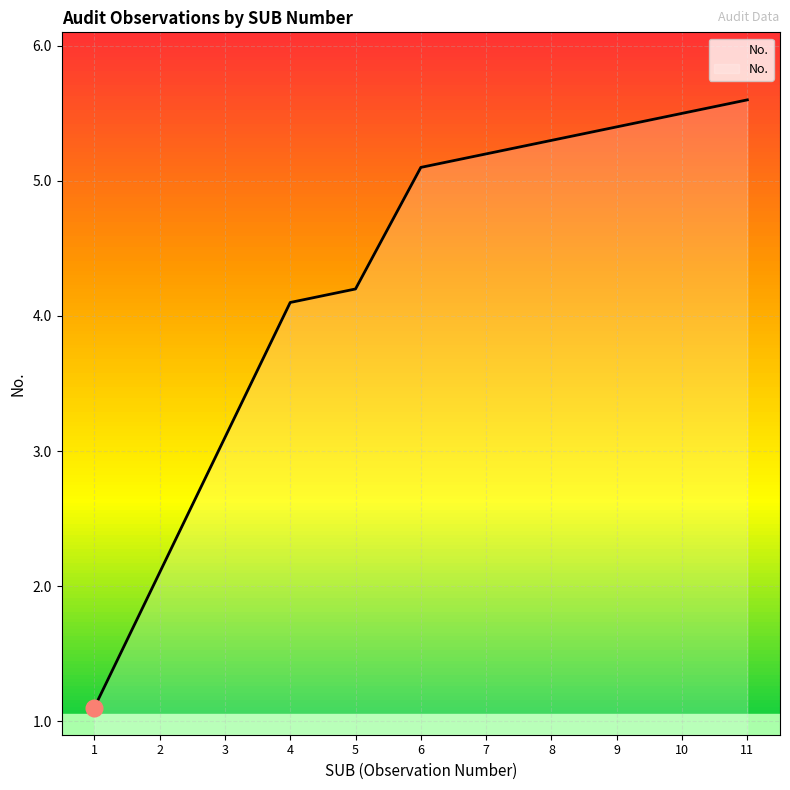

At which label does the data first exceed 5?

6